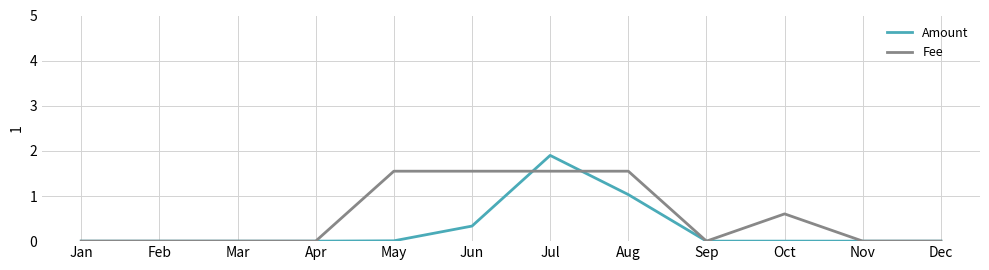

Rank the series by their maximum value, from lowest to highest.

Fee, Amount